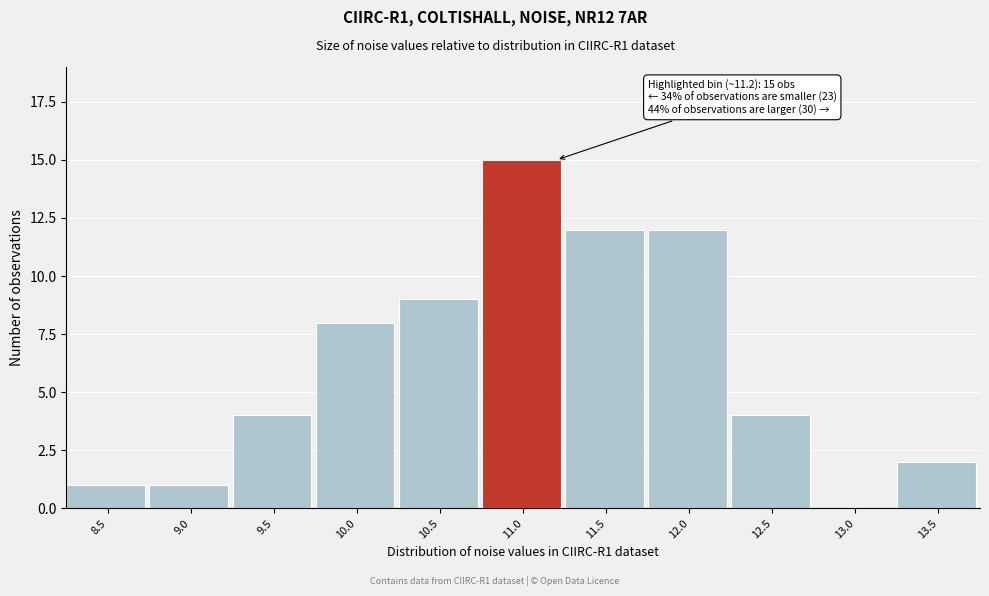

Reading left to right, transcribe all the data shown in this chart.

8.5=1	9.0=1	9.5=4	10.0=8	10.5=9	11.0=15	11.5=12	12.0=12	12.5=4	13.0=0	13.5=2